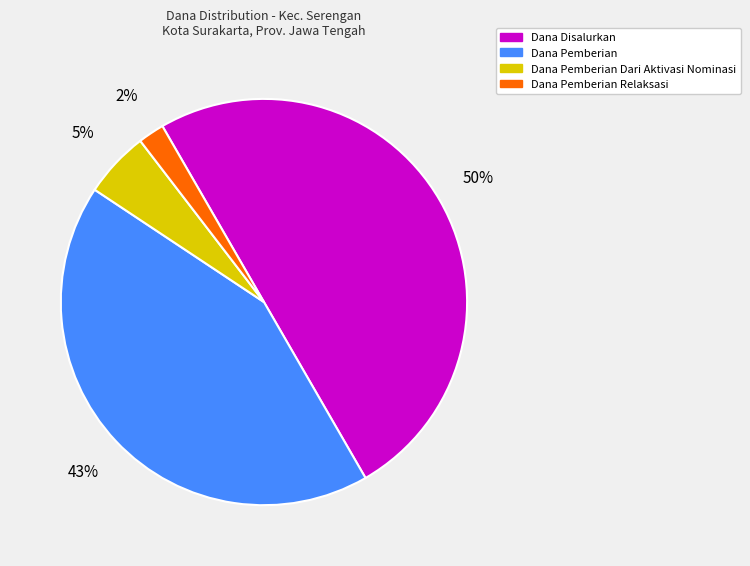

Count the number of slices in the pie.

4